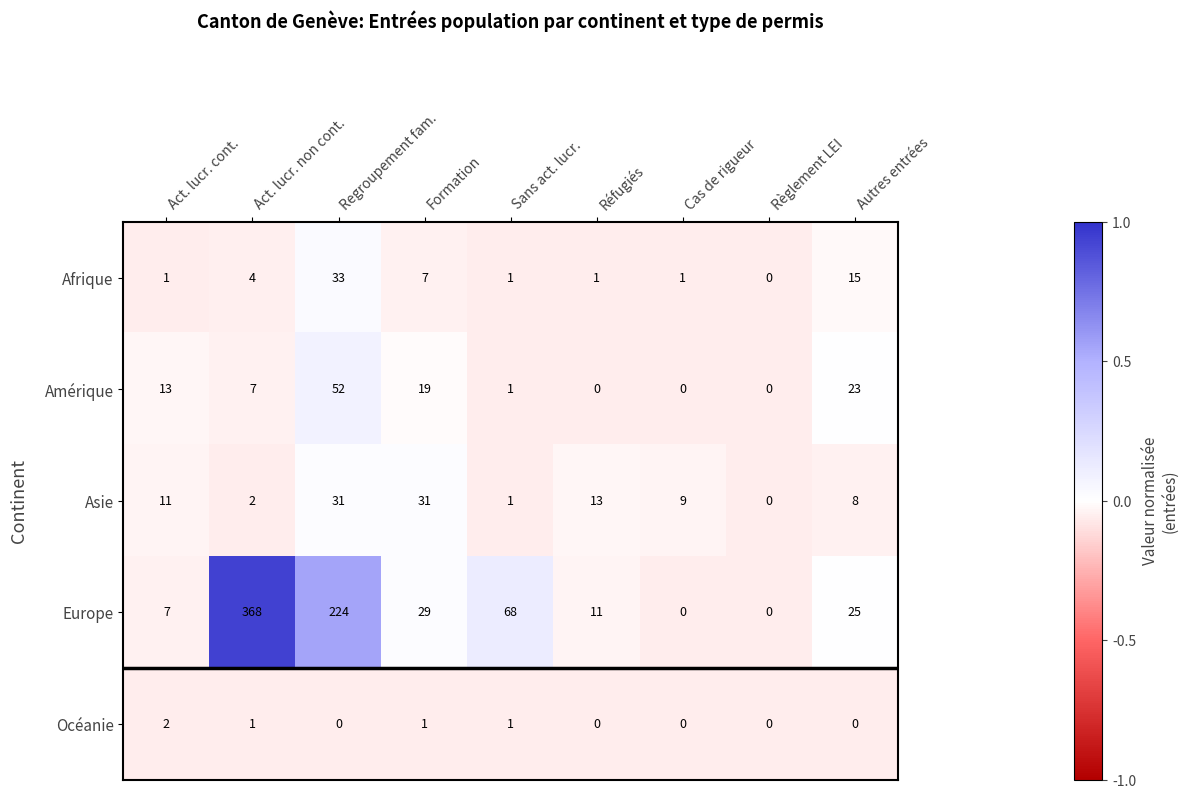

The value of Amérique at Réfugiés is -19. True or false?

False